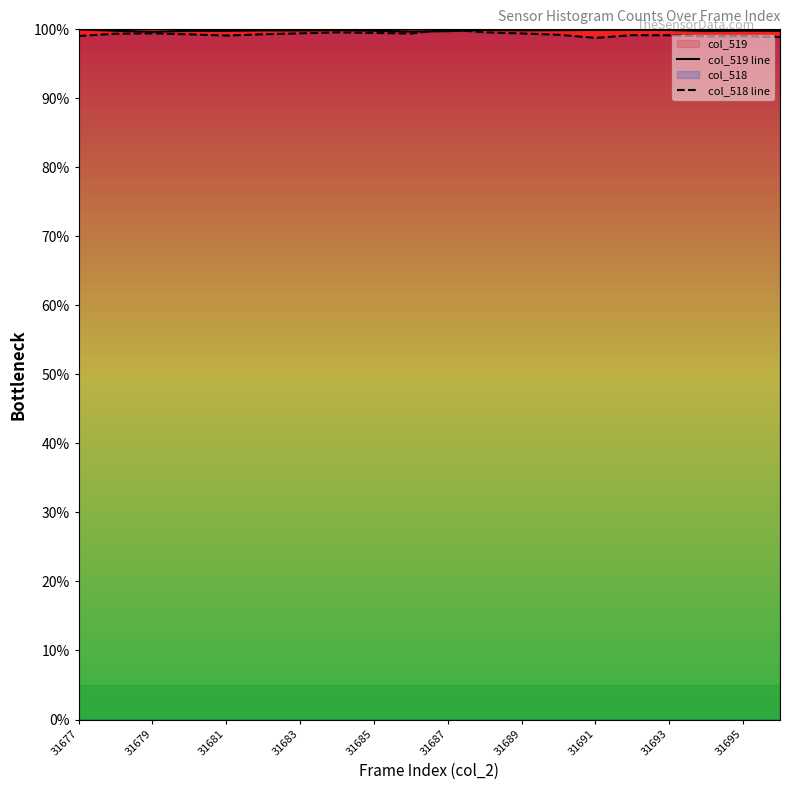

What is the highest value of the col_519 line series?

100.0